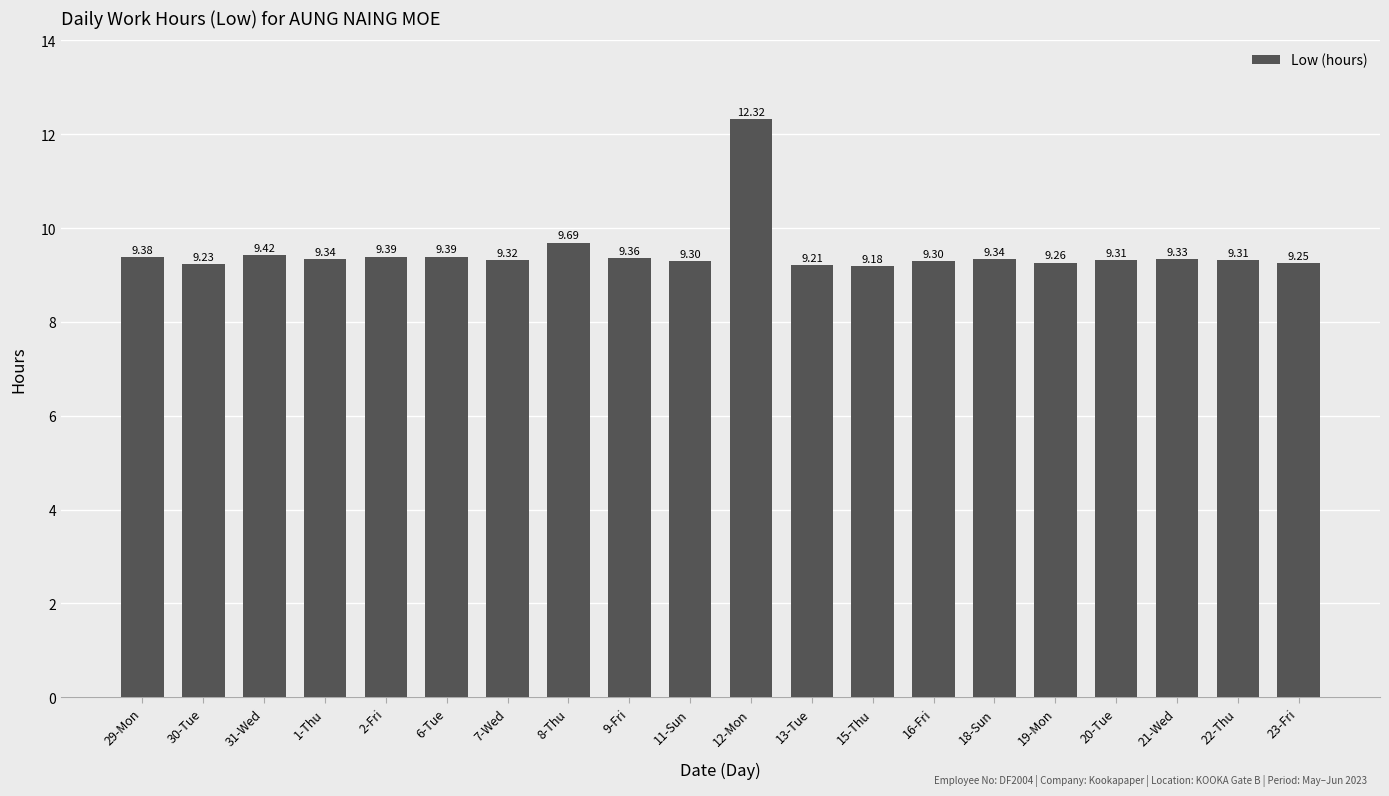

Approximately how many times larger is the value at 31-Wed compared to 1-Thu?

1.0